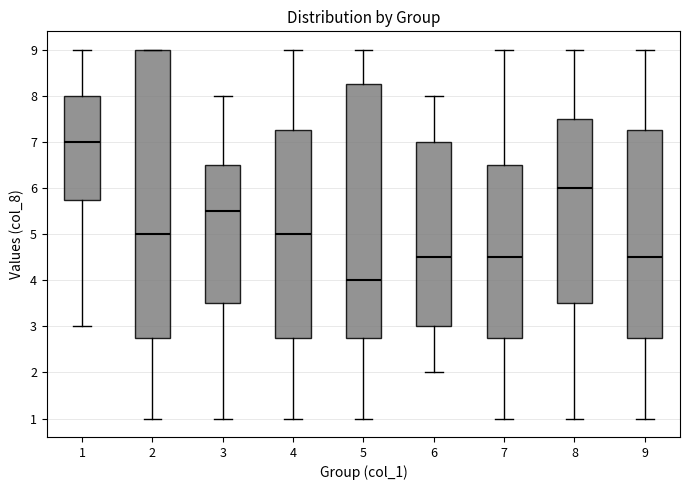

Reading left to right, transcribe this box plot: for each box, give where its median line is, the range the box spans, and where its two whiskers end, as read against the y-axis. The values are not printed on the chart, so give them approximately, as read against the axis.

1: median 7.0, box 5.8 to 8.0, whiskers 3.0 to 9.0
2: median 5.0, box 2.8 to 9.0, whiskers 1.0 to 9.0
3: median 5.5, box 3.5 to 6.5, whiskers 1.0 to 8.0
4: median 5.0, box 2.8 to 7.3, whiskers 1.0 to 9.0
5: median 4.0, box 2.8 to 8.3, whiskers 1.0 to 9.0
6: median 4.5, box 3.0 to 7.0, whiskers 2.0 to 8.0
7: median 4.5, box 2.8 to 6.5, whiskers 1.0 to 9.0
8: median 6.0, box 3.5 to 7.5, whiskers 1.0 to 9.0
9: median 4.5, box 2.8 to 7.3, whiskers 1.0 to 9.0